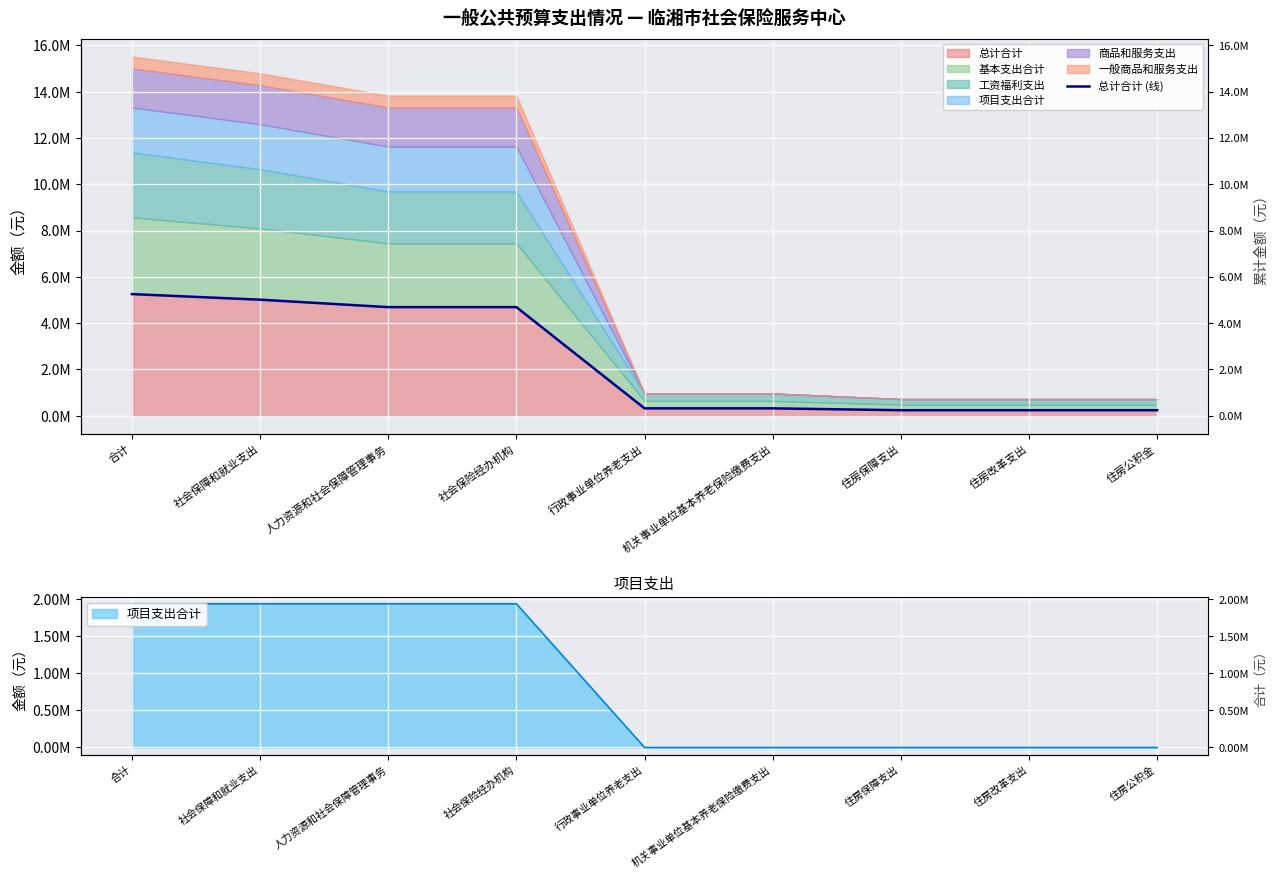

Rank the categories by value from highest to lowest.

合计, 社会保障和就业支出, 人力资源和社会保障管理事务, 社会保险经办机构, 行政事业单位养老支出, 机关事业单位基本养老保险缴费支出, 住房保障支出, 住房改革支出, 住房公积金